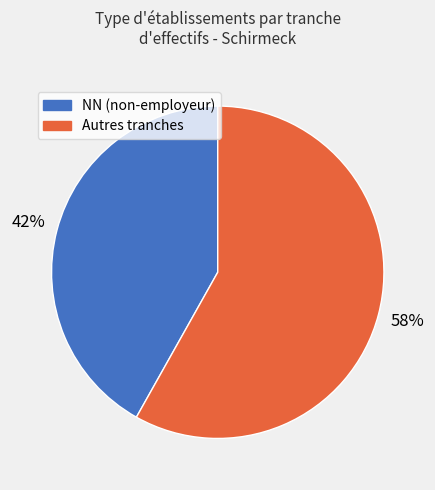

To the nearest percent, what is the average slice percentage?

50%